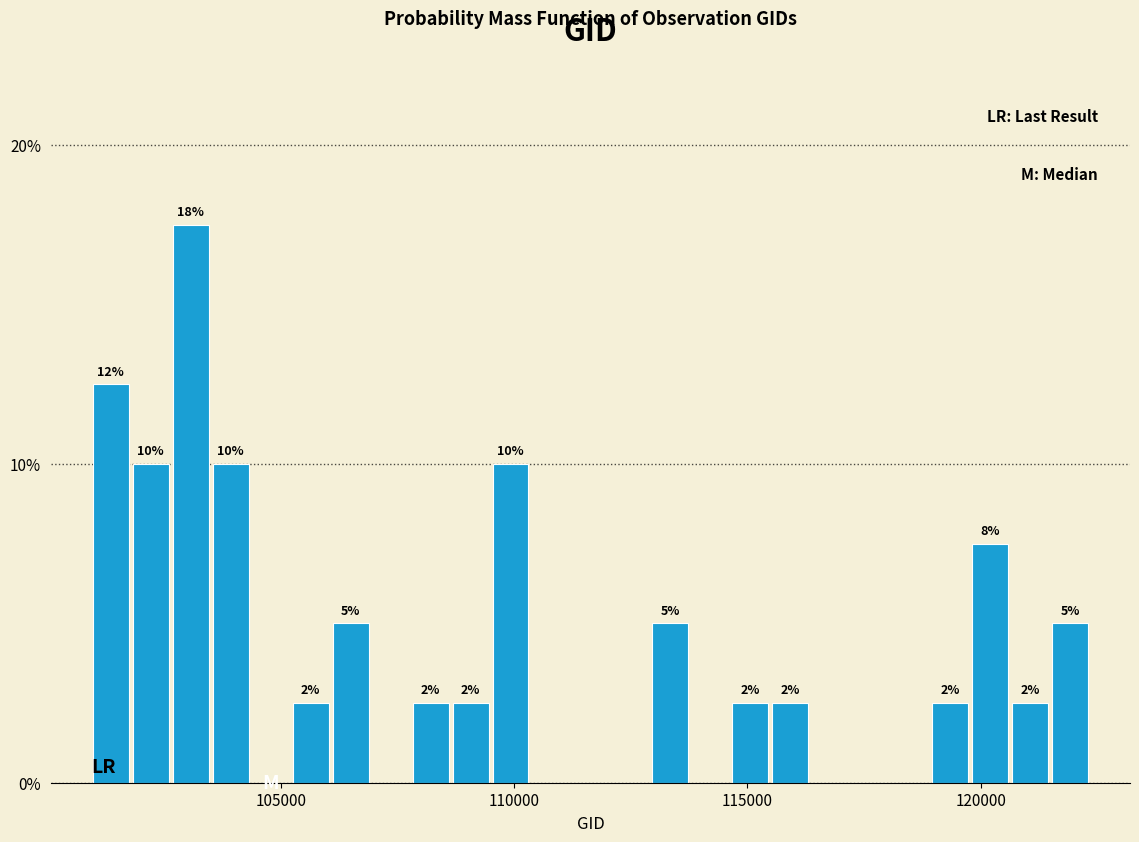

Read against the x-axis, roughly where is the centre of the tallest bar?

103000